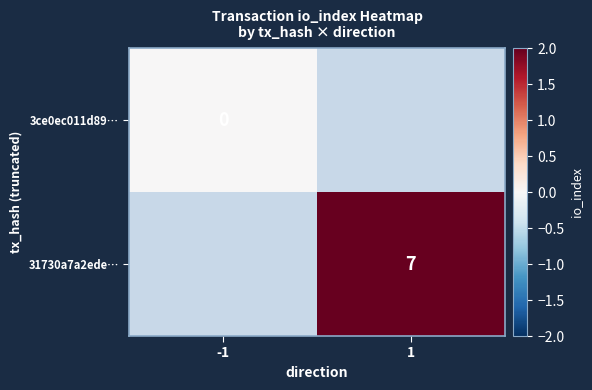

The value of 31730a7a2ede… at 1 is 2. True or false?

False